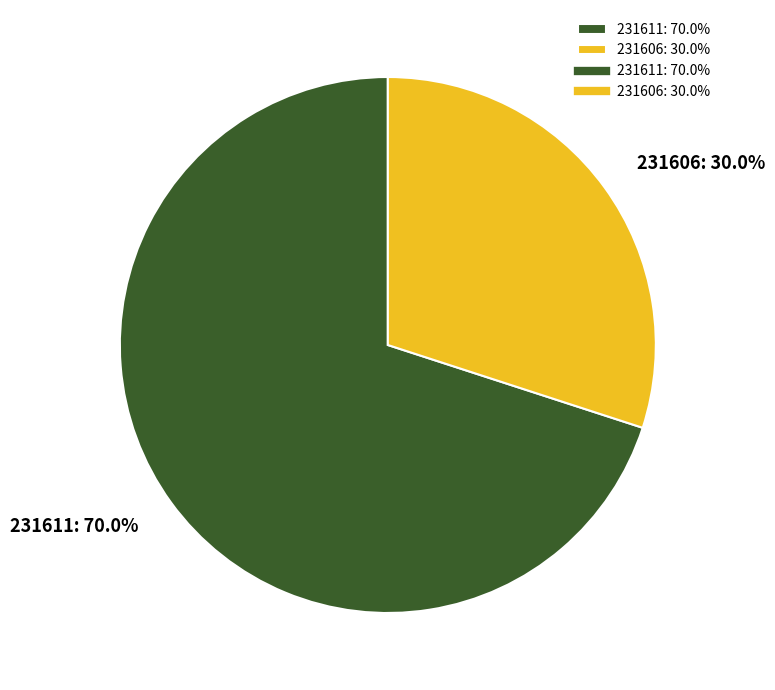

What is the ratio of the value at 231611 to the value at 231606?

2.3